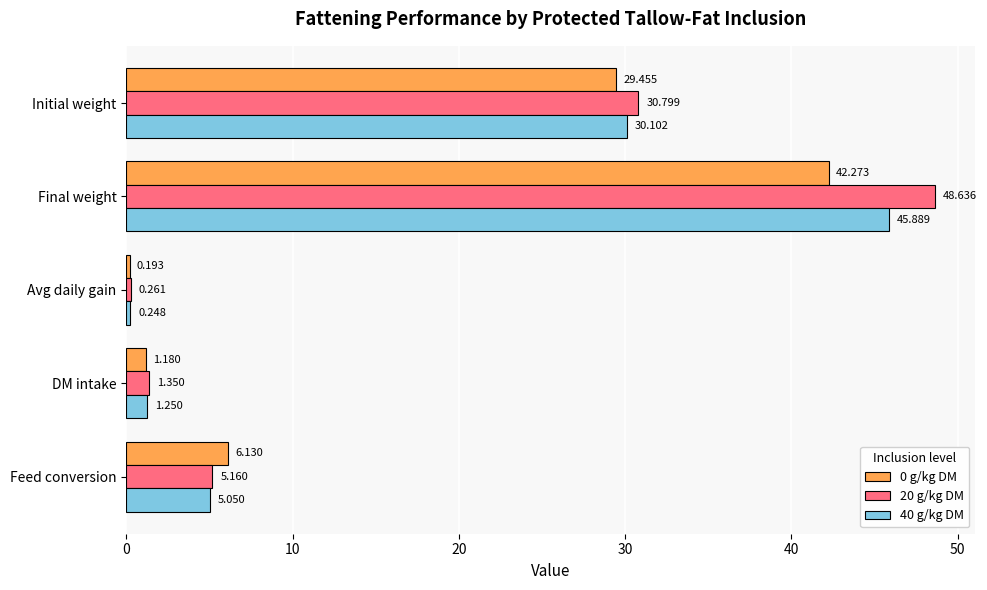

At which label is 40 g/kg DM closest to 23?

Initial weight